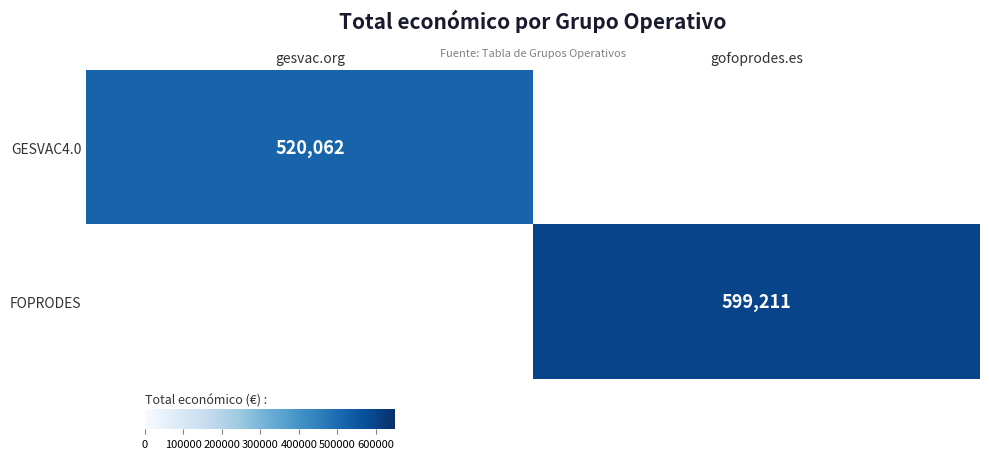

The FOPRODES series shows 599211 at gofoprodes.es. True or false?

True